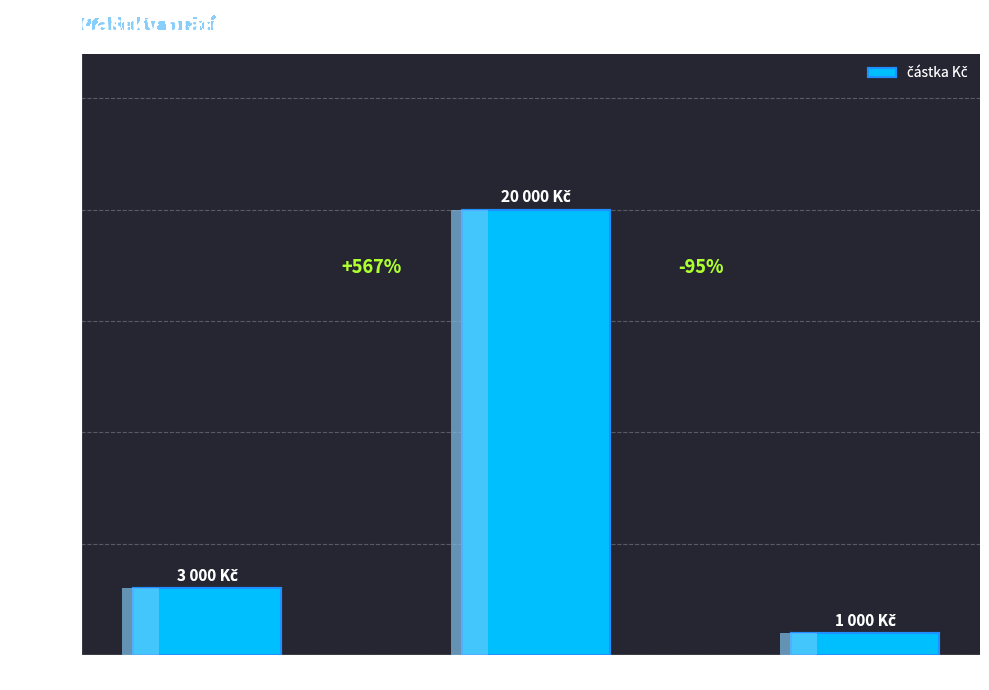

What is the difference between the maximum and second lowest values?

17000